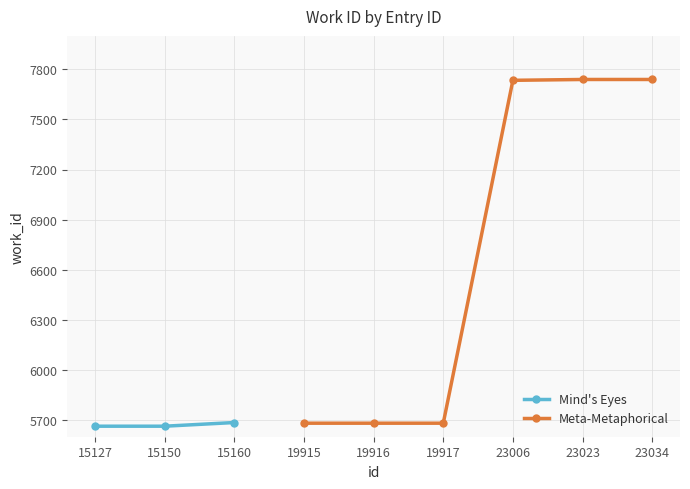

Is it true that Meta-Metaphorical equals 5681 at 19916?

True